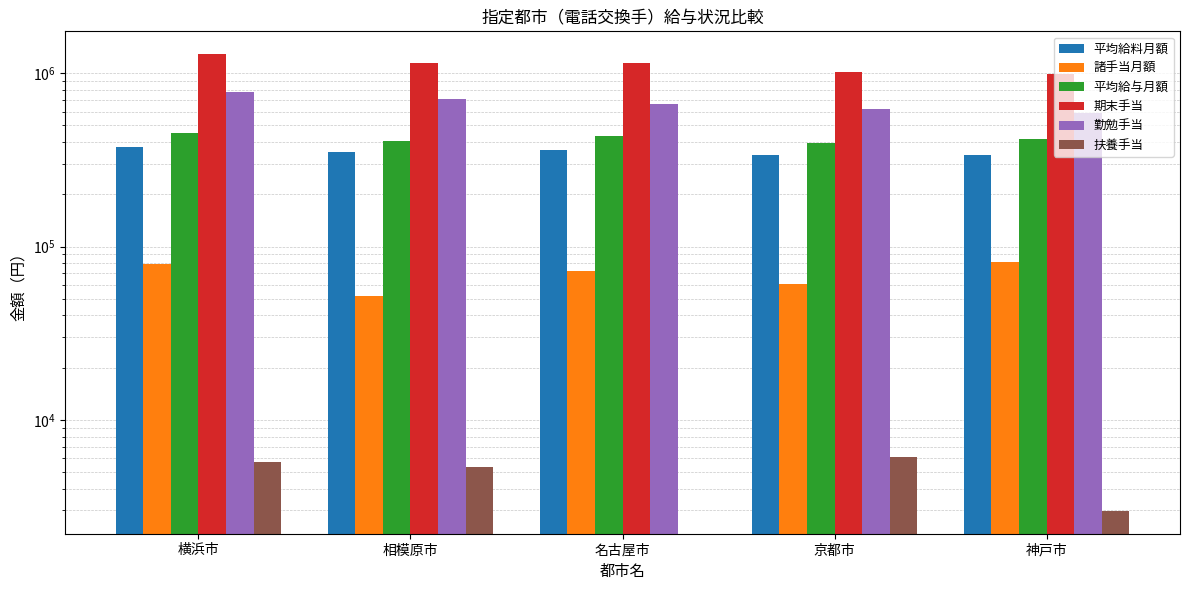

Reading left to right, transcribe all the data shown in this chart.

平均給料月額: 横浜市=373000	相模原市=353100	名古屋市=359700	京都市=337000	神戸市=337600
諸手当月額: 横浜市=78814	相模原市=51866	名古屋市=72300	京都市=60412	神戸市=81938
平均給与月額: 横浜市=451814	相模原市=404966	名古屋市=432000	京都市=397412	神戸市=419538
期末手当: 横浜市=1287600	相模原市=1140600	名古屋市=1150800	京都市=1016300	神戸市=992000
勤勉手当: 横浜市=780300	相模原市=707000	名古屋市=663800	京都市=623000	神戸市=589200
扶養手当: 横浜市=5714	相模原市=5333	名古屋市=0	京都市=6094	神戸市=2983